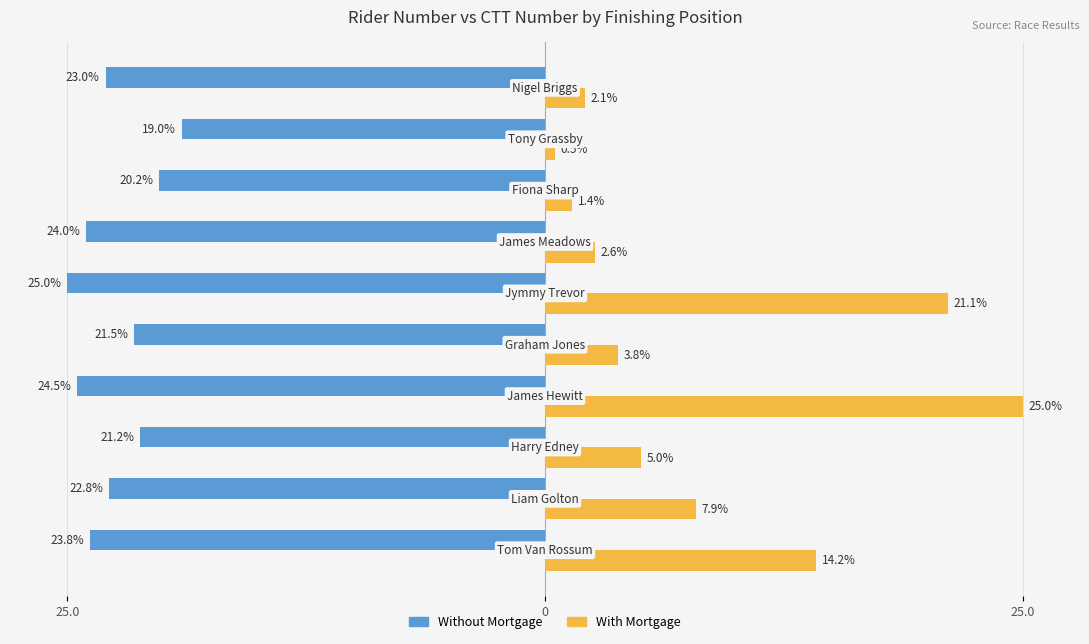

What is the minimum value shown in the chart?

-25.0